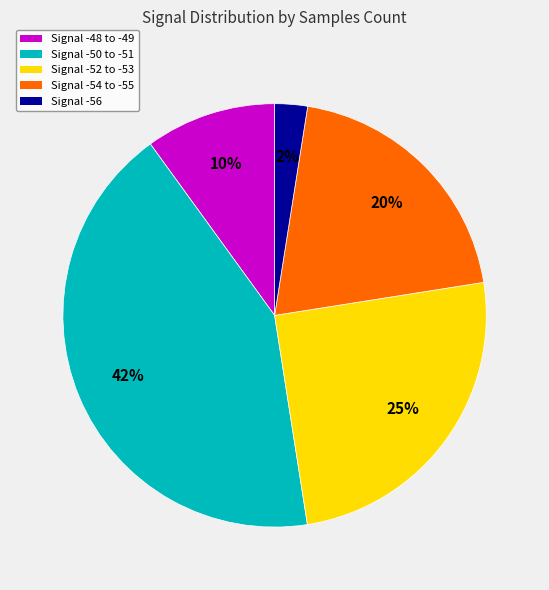

How many slices are in this pie chart?

5